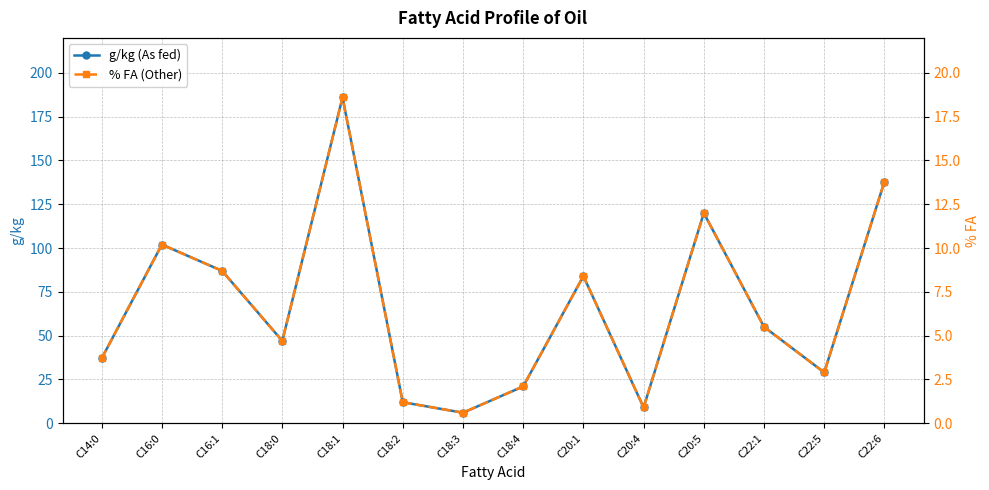

What position from the left is C22:1?

12